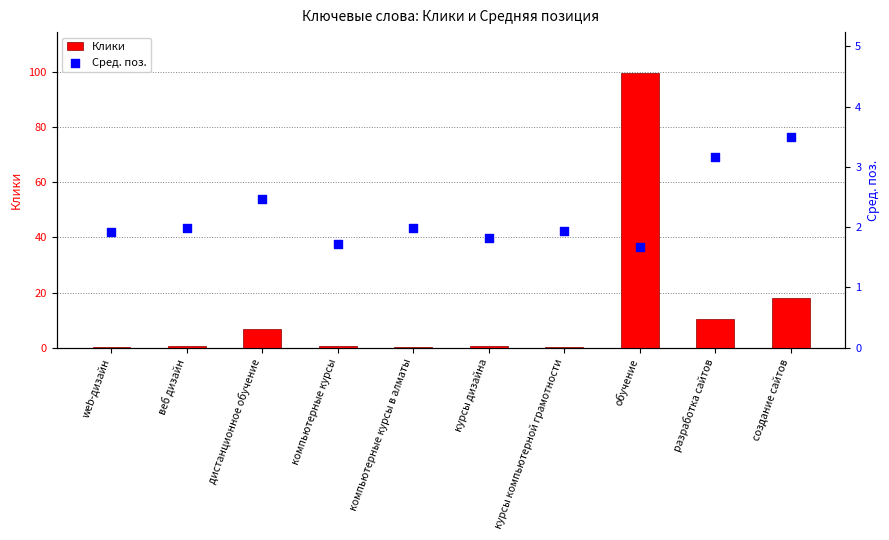

At which category is the sum across all series the highest?

обучение